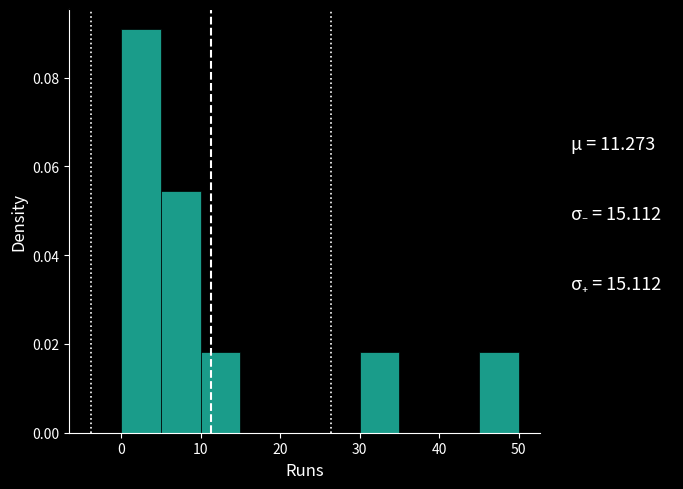

Reading left to right, list every bar in this chart as the range it spans on the x-axis followed by its height. The values are not printed on the chart, so give them approximately, as read against the axis.

0 to 5: 0.090
5 to 10: 0.054
10 to 15: 0.018
15 to 20: 0
20 to 25: 0
25 to 30: 0
30 to 35: 0.018
35 to 40: 0
40 to 45: 0
45 to 50: 0.018